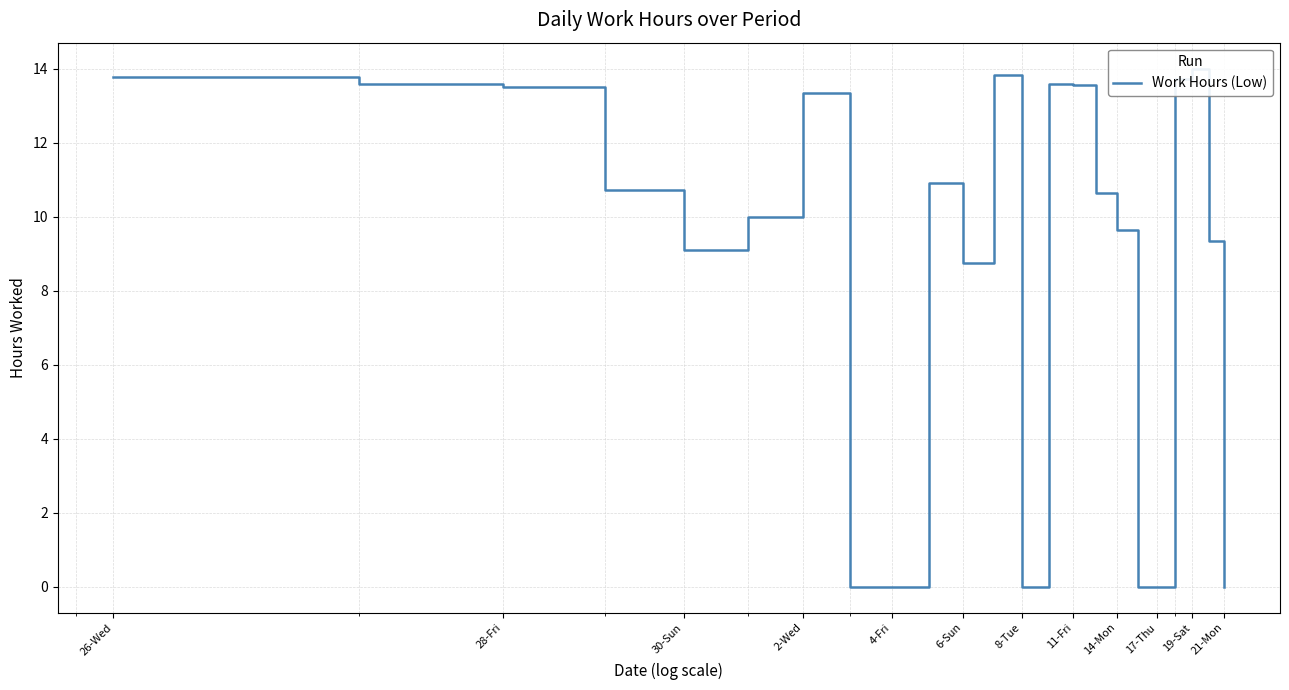

Is this an area chart (filled region under the line)?

No